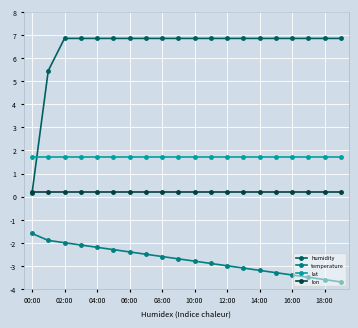

List the series in order of their overall mean, lowest first.

temperature, lon, lat, humidity